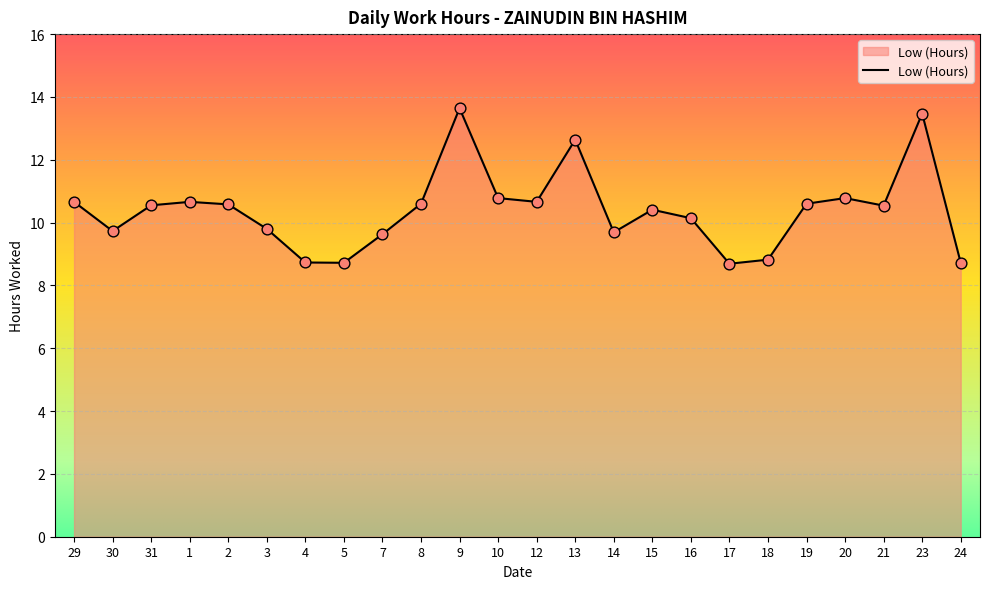

What is the ratio of the value at 19 to the value at 30?

1.1